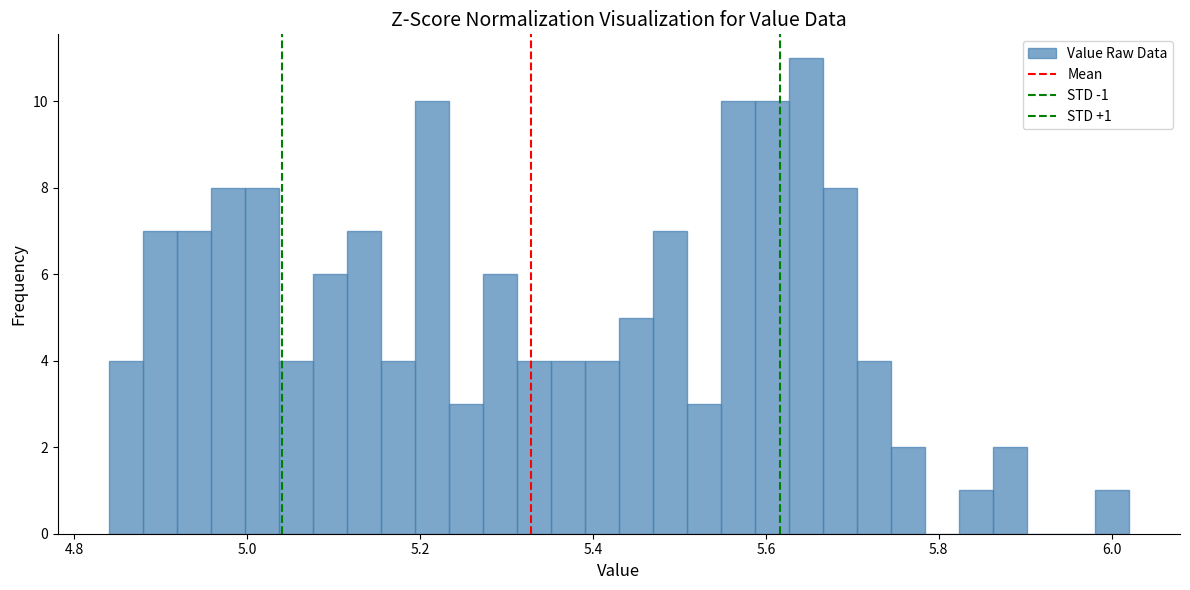

Read against the x-axis, roughly where is the centre of the tallest bar?

5.64